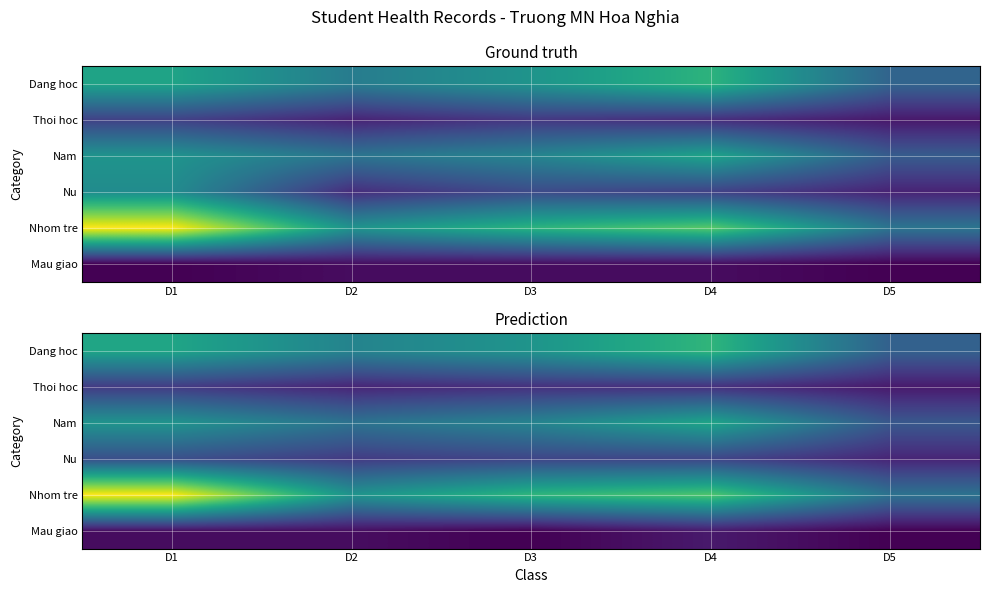

What is the total value across all series at D3?

63